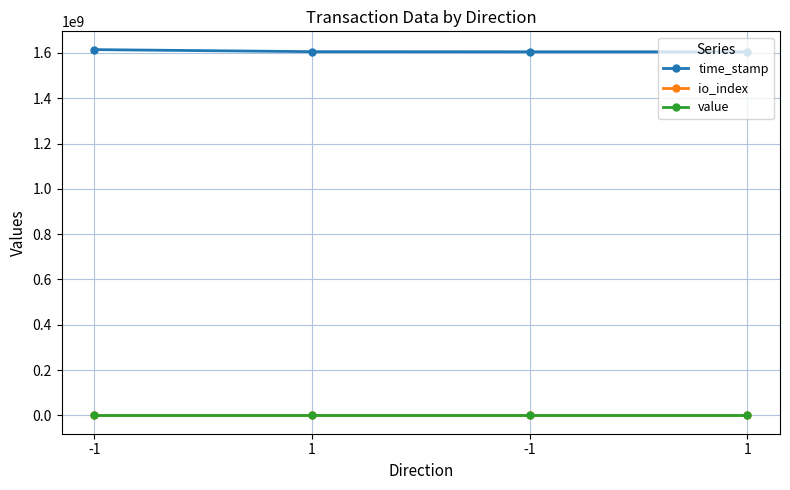

Is this an area chart (filled region under the line)?

No